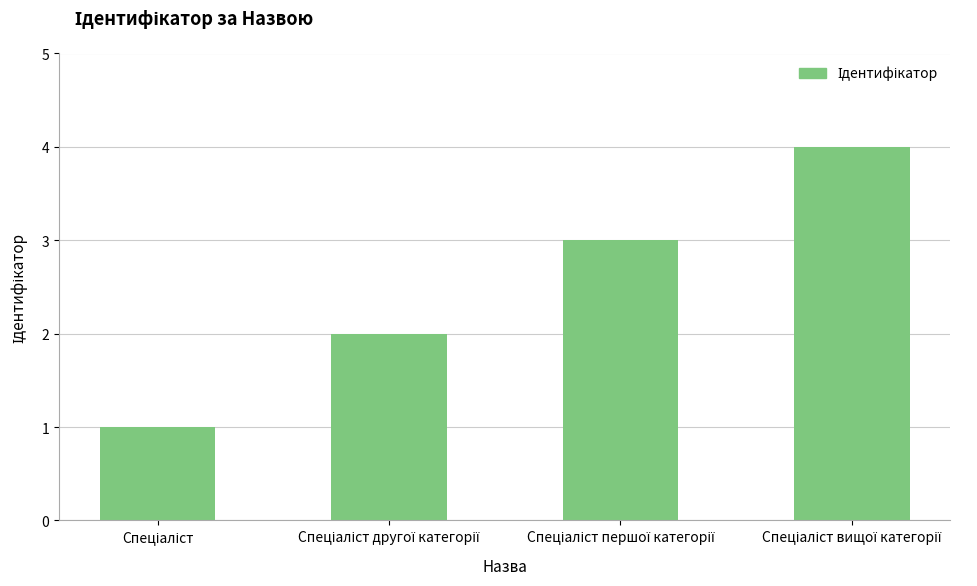

What is the difference between the maximum and minimum values?

3